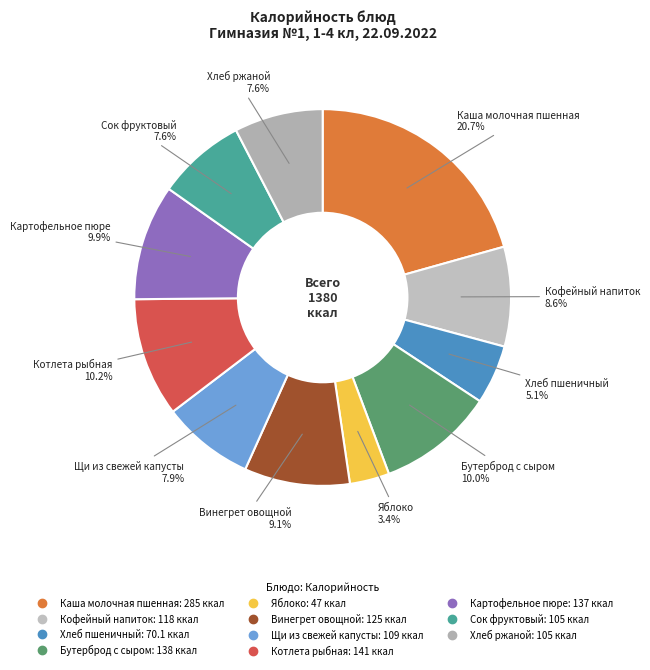

Is the sum of Яблоко and Хлеб пшеничный greater than half?

No